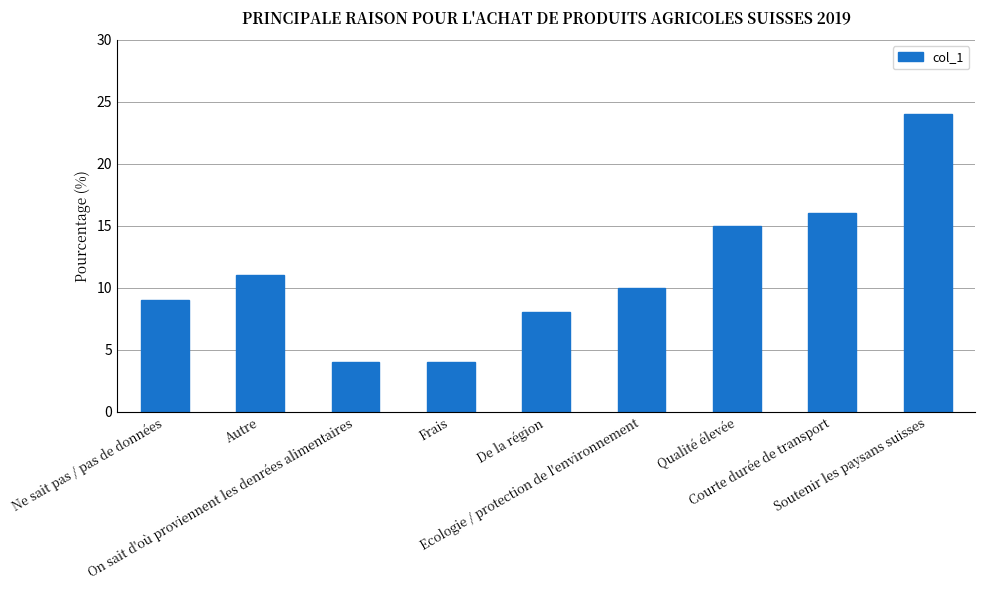

How many data points are less than 10?

4